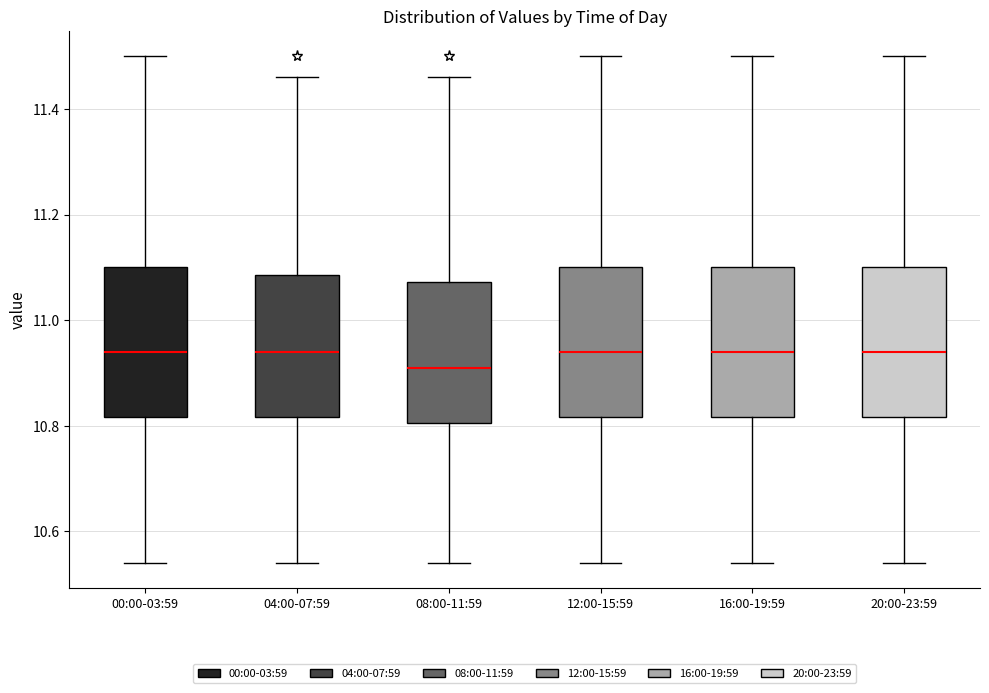

Where is the upper edge of the box for 16:00-19:59 on the y-axis? The values are not printed on the chart, so give them approximately, as read against the axis.

11.10